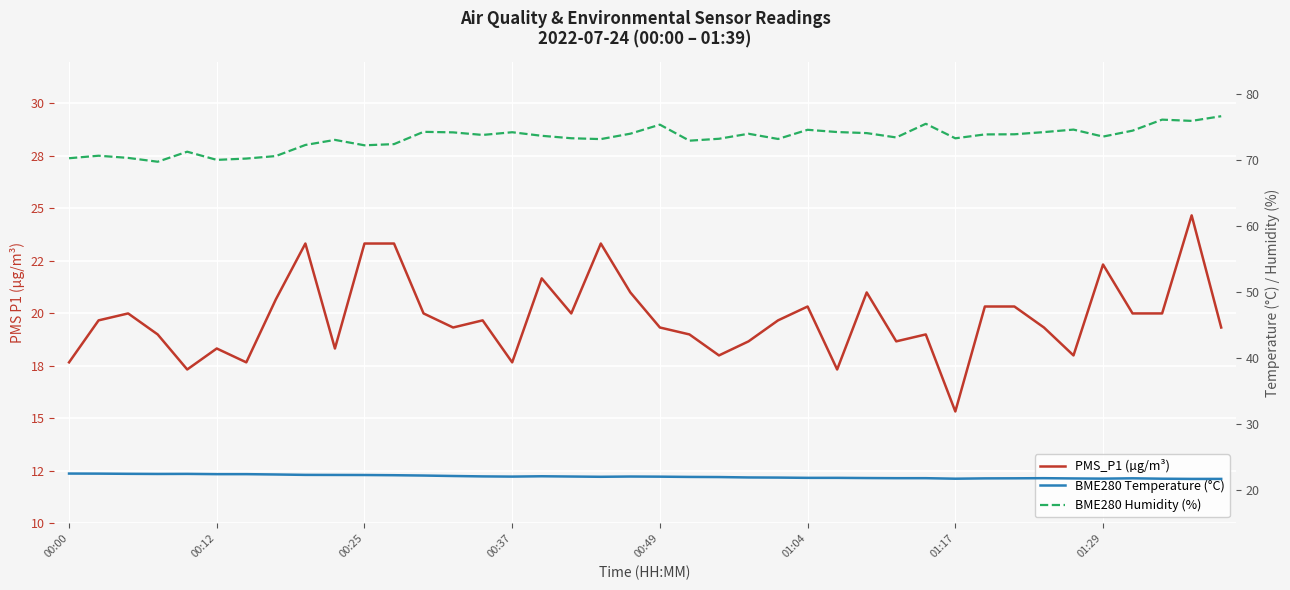

Reading left to right, what are all the values shown in this chart?

PMS_P1 (µg/m³): 17.7	19.7	20.0	19.0	17.3	18.3	17.7	20.7	23.3	18.3	23.3	23.3	20.0	19.3	19.7	17.7	21.7	20.0	23.3	21.0	19.3	19.0	18.0	18.7	19.7	20.3	17.3	21.0	18.7	19.0	15.3	20.3	20.3	19.3	18.0	22.3	20.0	20.0	24.7	19.3
BME280 Temperature (°C): 22.6	22.5	22.5	22.5	22.5	22.5	22.5	22.4	22.4	22.3	22.3	22.3	22.2	22.2	22.1	22.1	22.1	22.1	22.1	22.1	22.1	22.0	22.0	22.0	21.9	21.9	21.9	21.9	21.9	21.9	21.8	21.8	21.8	21.9	21.8	21.8	21.8	21.8	21.7	21.7
BME280 Humidity (%): 70.3	70.7	70.4	69.8	71.3	70.1	70.3	70.7	72.3	73.1	72.3	72.5	74.3	74.3	73.9	74.3	73.7	73.4	73.2	74.1	75.4	73.0	73.3	74.0	73.3	74.7	74.3	74.2	73.5	75.6	73.4	74.0	74.0	74.3	74.7	73.6	74.5	76.2	76.0	76.7